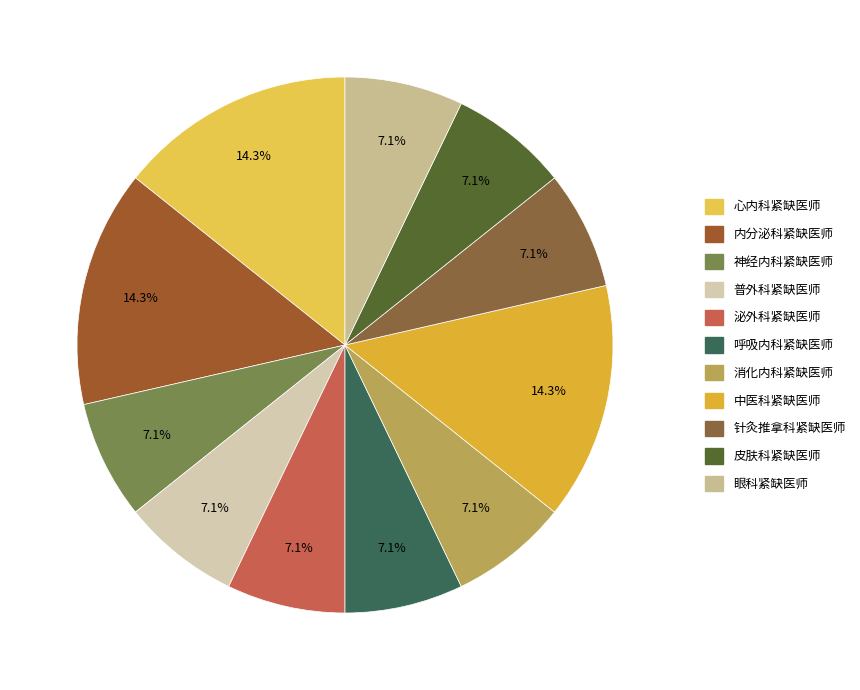

True or false: 心内科紧缺医师 accounts for 21% of the total.

False